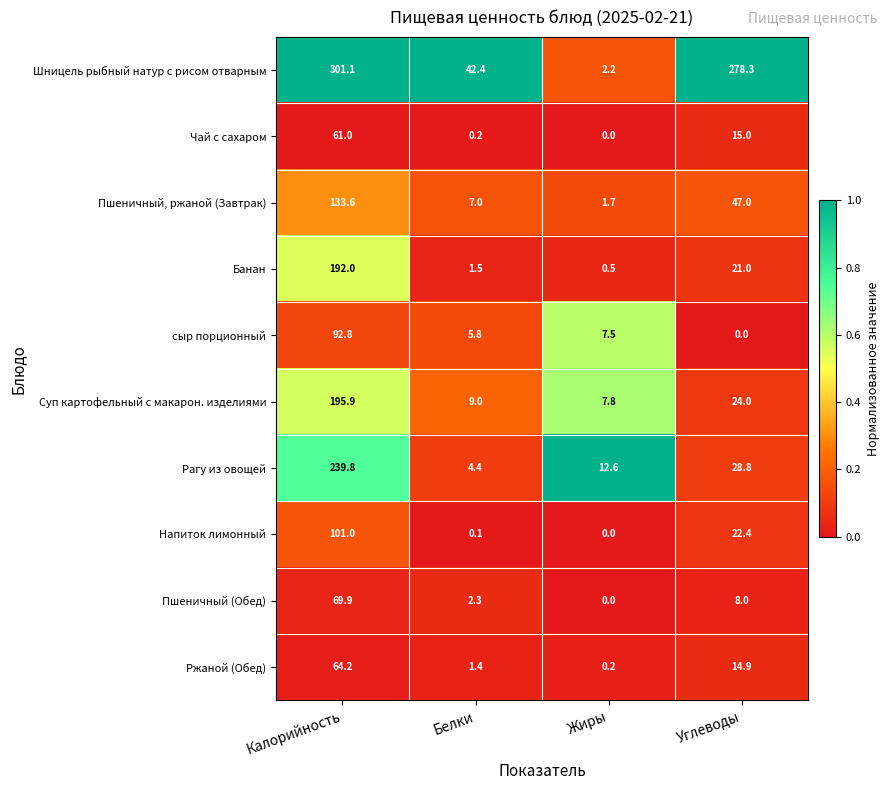

At how many categories does at least one series exceed 1?

4